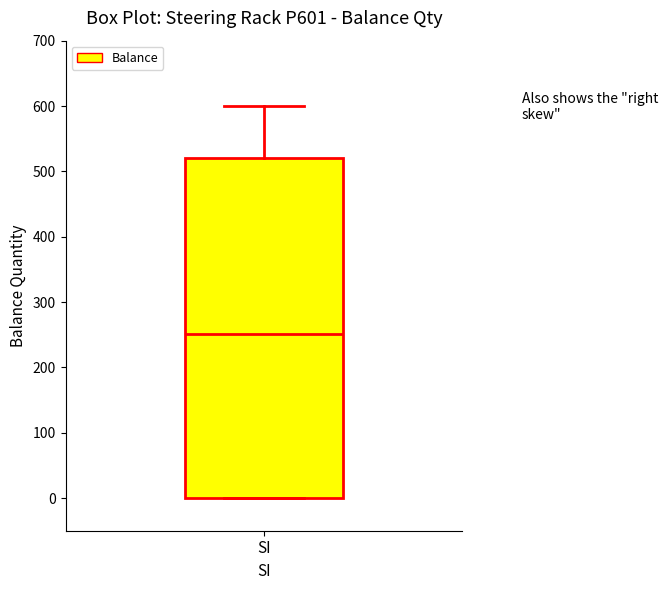

Transcribe this box plot: give where the median line is, the range the box spans, and where the two whiskers end, as read against the y-axis. The values are not printed on the chart, so give them approximately, as read against the axis.

median 250, box 0 to 520, whiskers 0 to 600